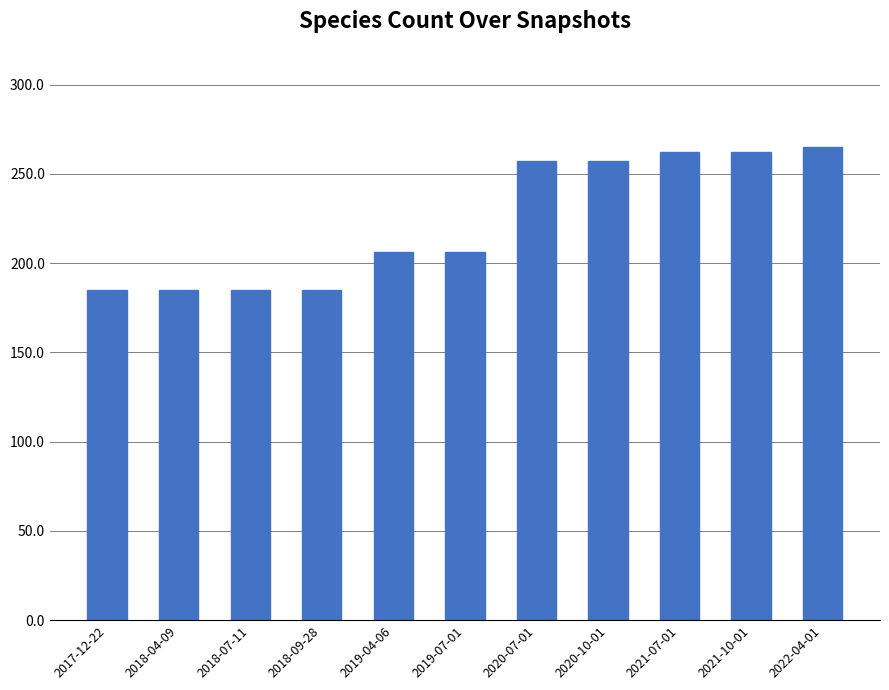

What position from the left is 2018-09-28?

4